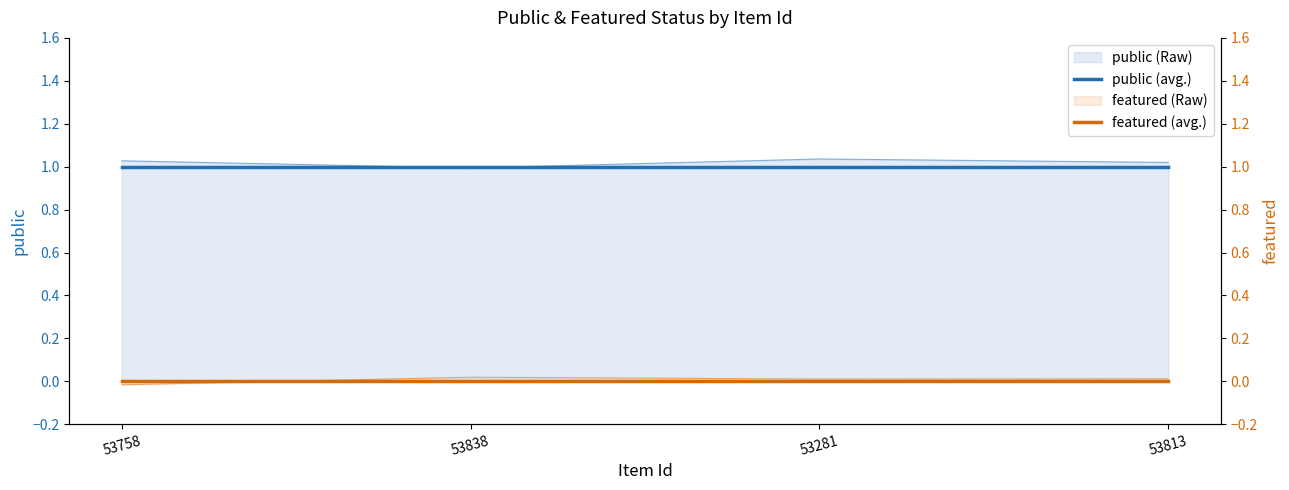

What is the label of the 2nd point from the right?

53281